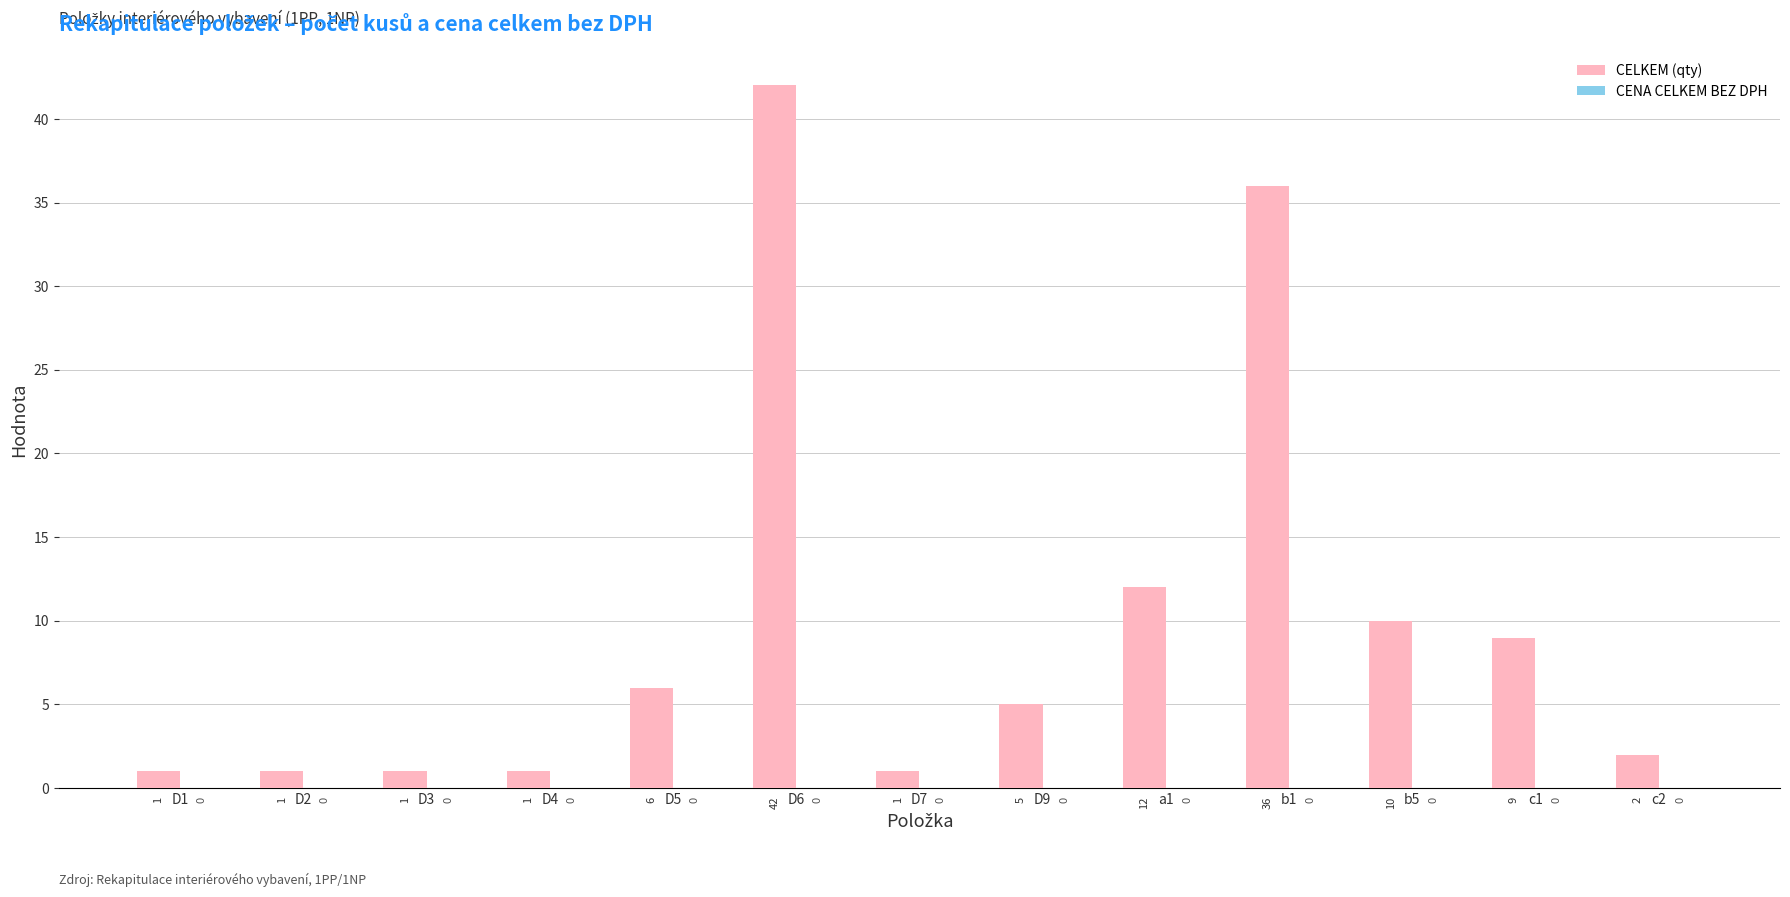

The value at a1 is 12. True or false?

True